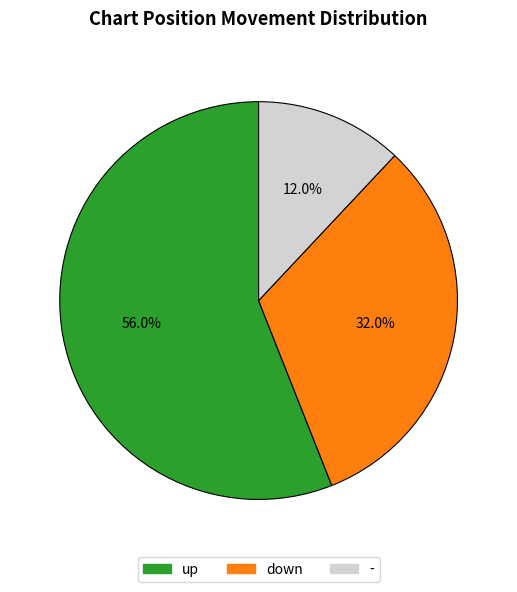

True or false: - accounts for 7% of the total.

False